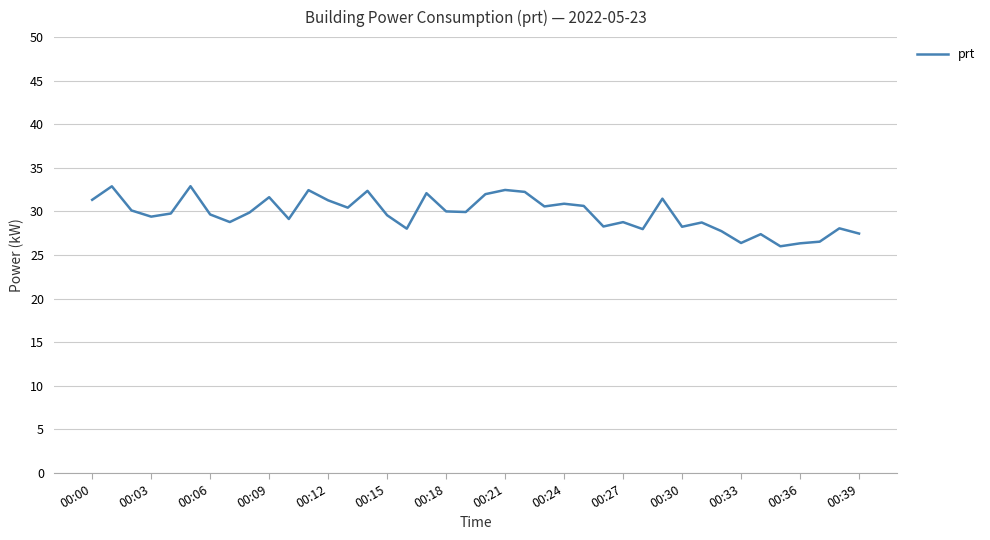

What is the difference between the maximum and minimum values?

6.9